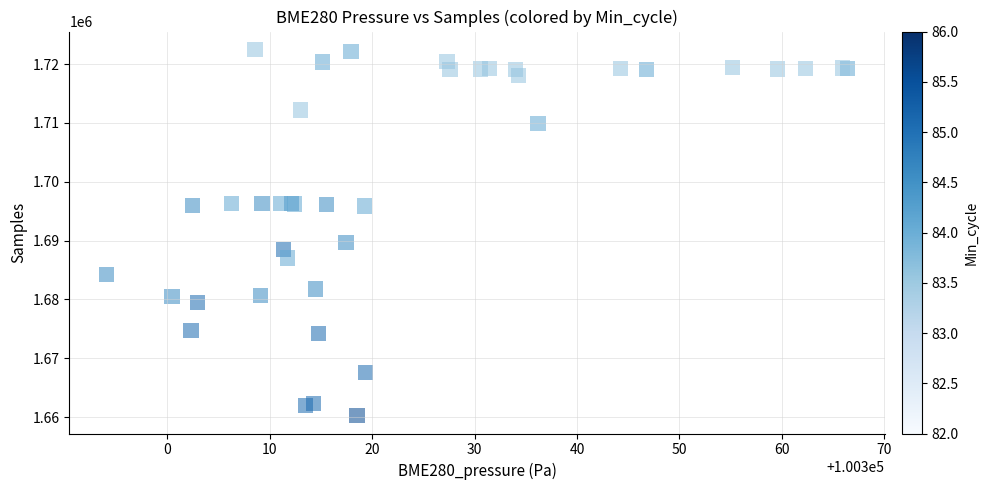

What Y value in the scatter plot is closest to 1691359?

1689628